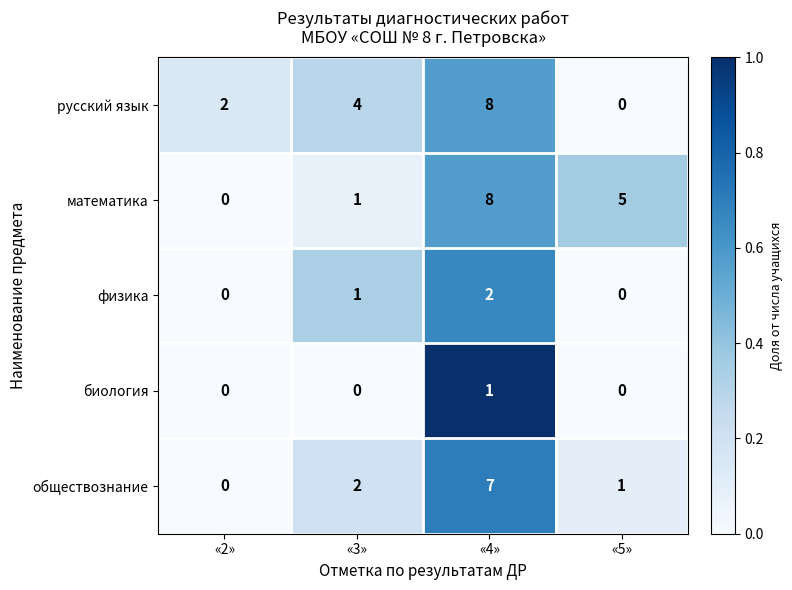

How many values in the русский язык series are below 4?

2